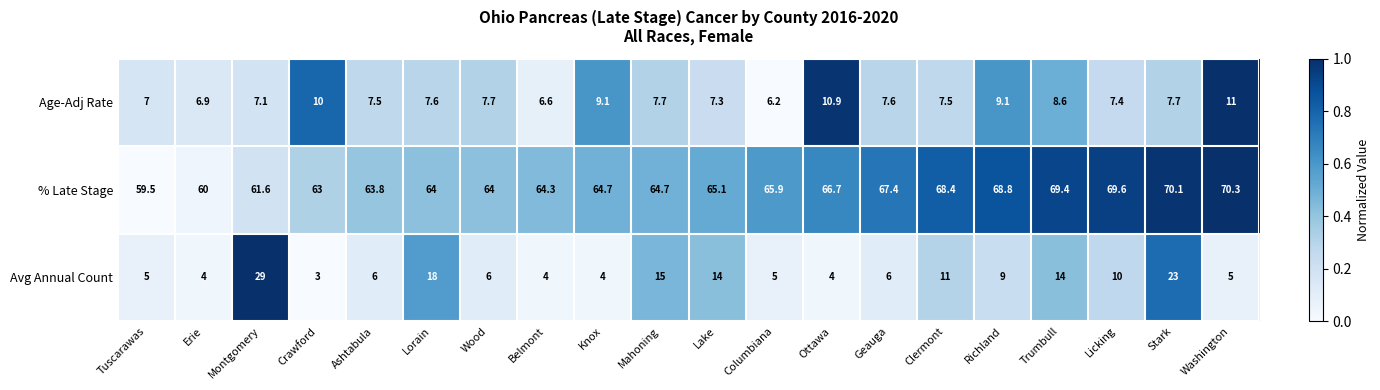

The % Late Stage series shows 38.4 at Belmont. True or false?

False